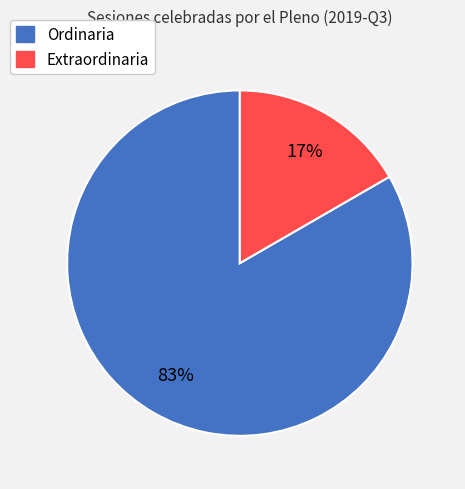

How many segments does this pie chart have?

2